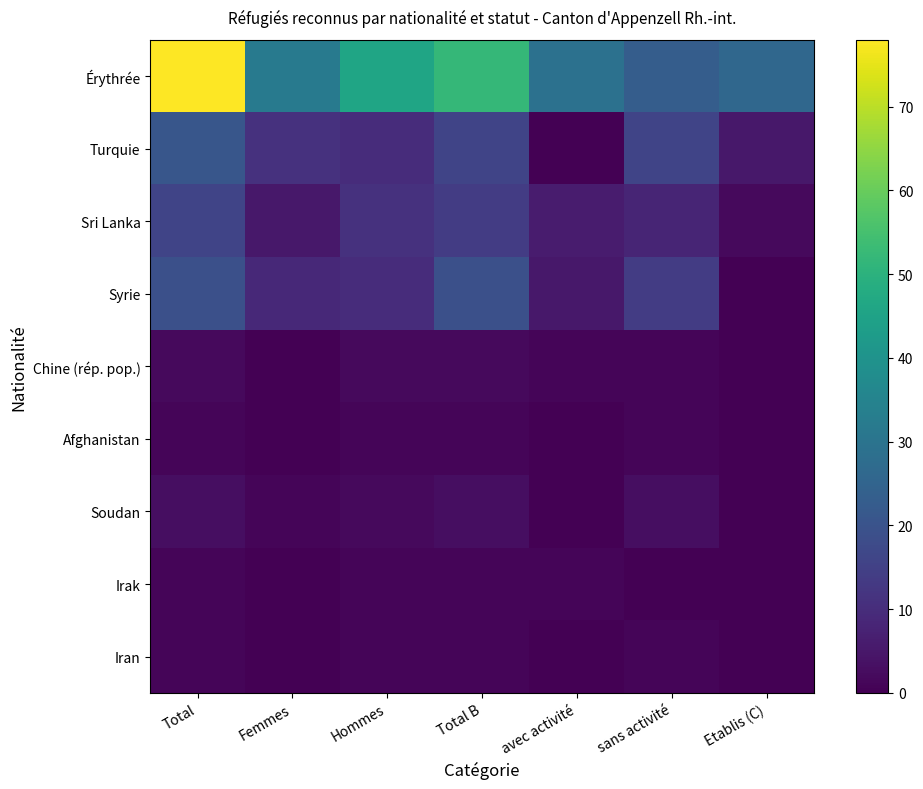

Which series changed the most between Hommes and sans activité?

Érythrée